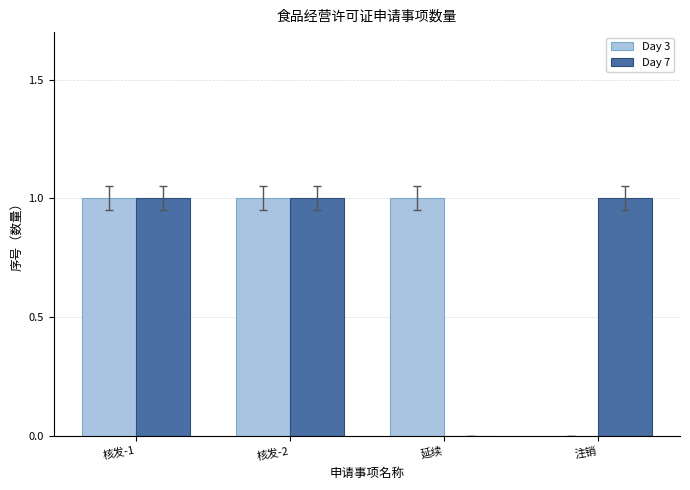

Is it true that Day 3 equals 2 at 核发-2?

False